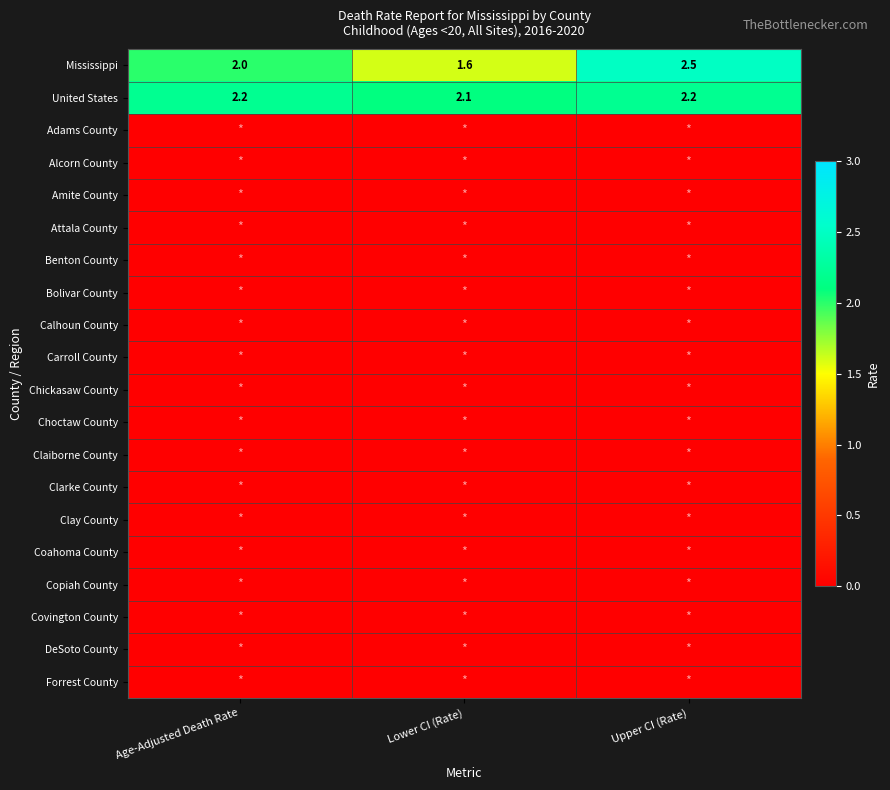

What is the difference between the highest and lowest values at Lower CI (Rate)?

2.1